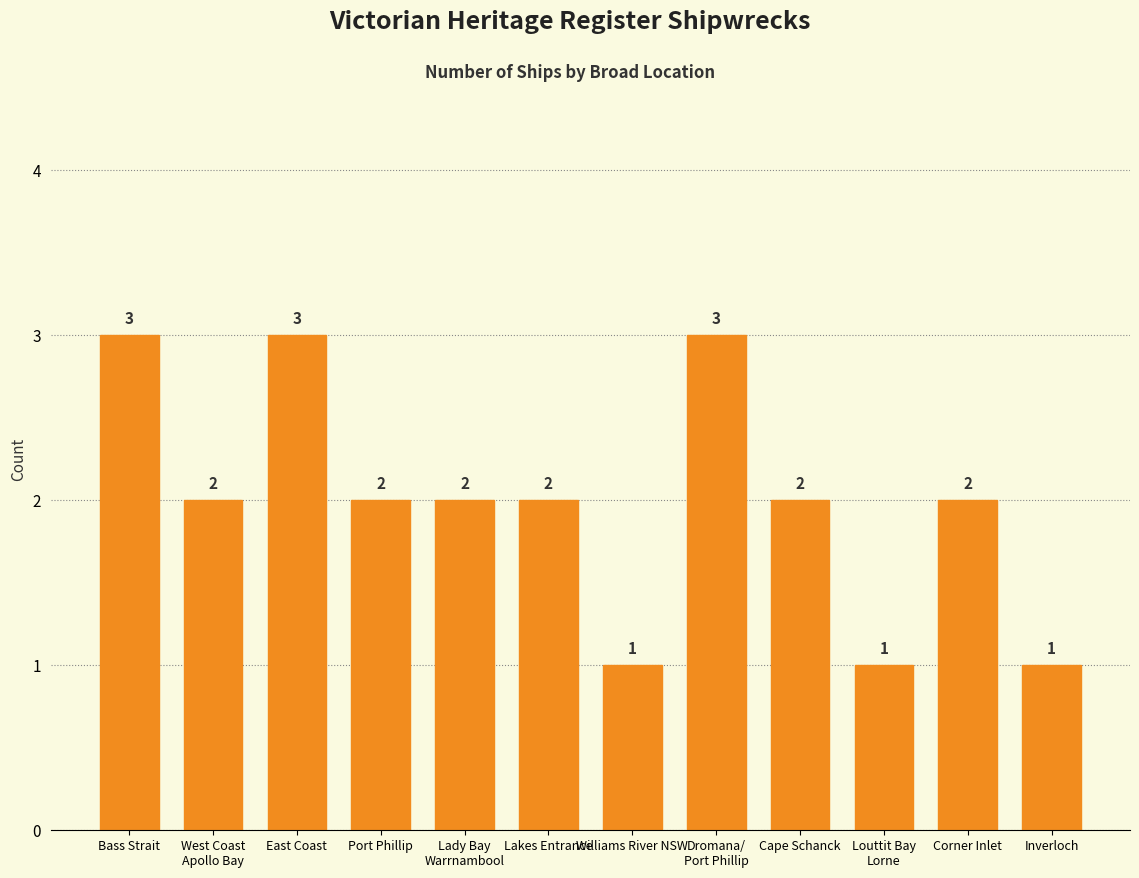

The chart shows a value of 2 at Inverloch. True or false?

False